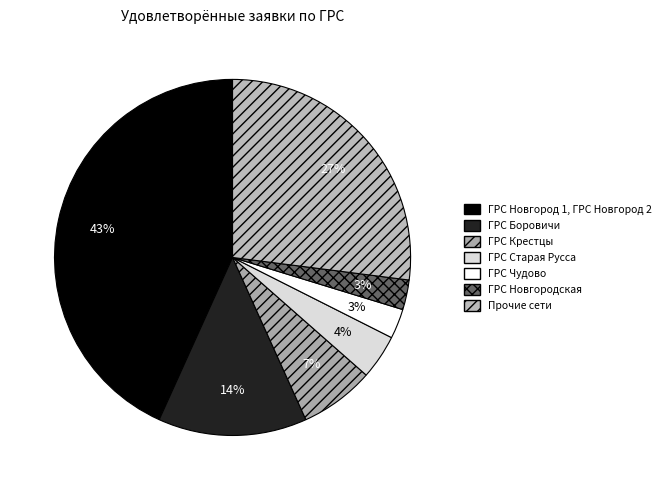

What percentage is the ГРС Новгородская slice, to the nearest percent?

3%